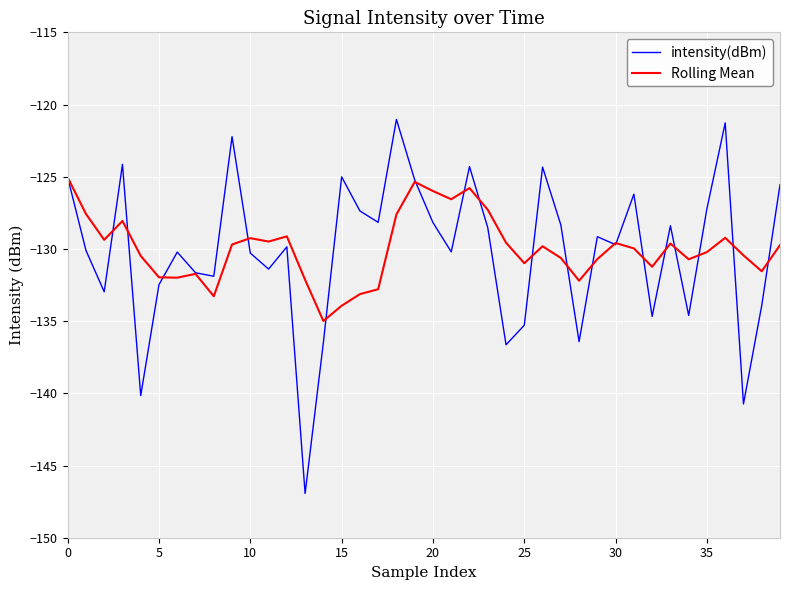

Rank the series by their maximum value, from highest to lowest.

intensity(dBm), Rolling Mean